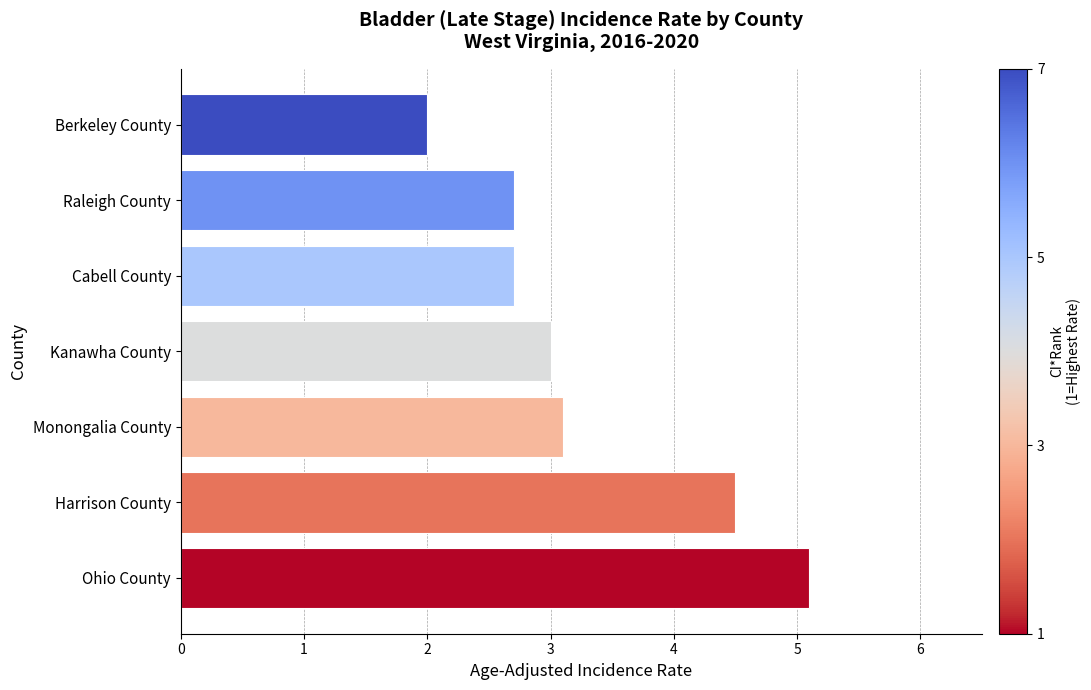

What is the smallest value displayed?

2.0